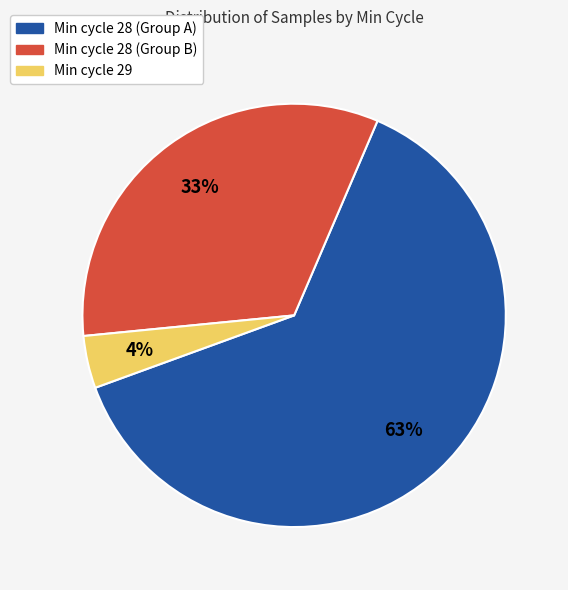

Is there a majority slice in this chart?

Yes